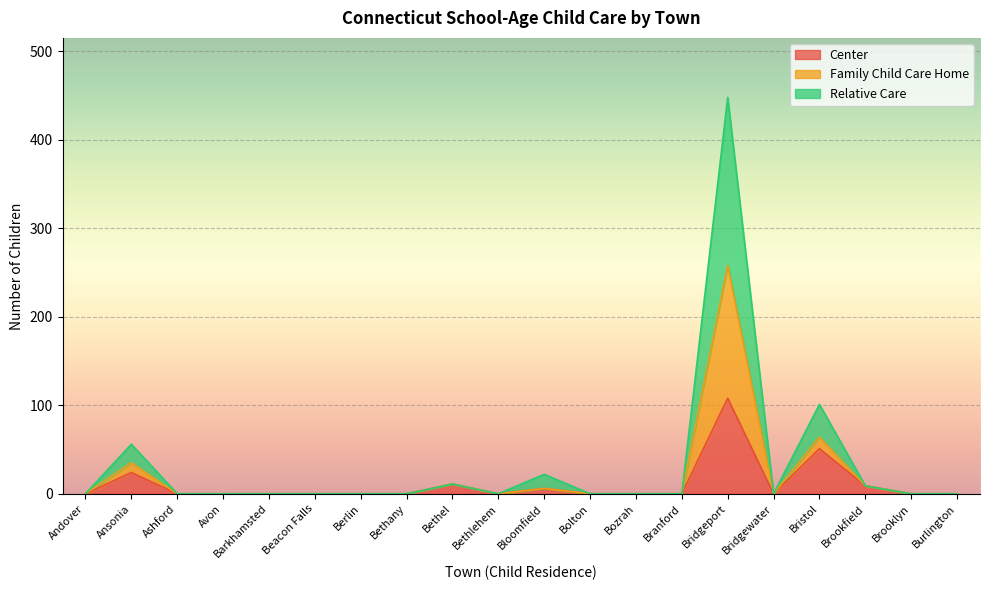

True or false: Center has a value of 51 at Bristol.

True